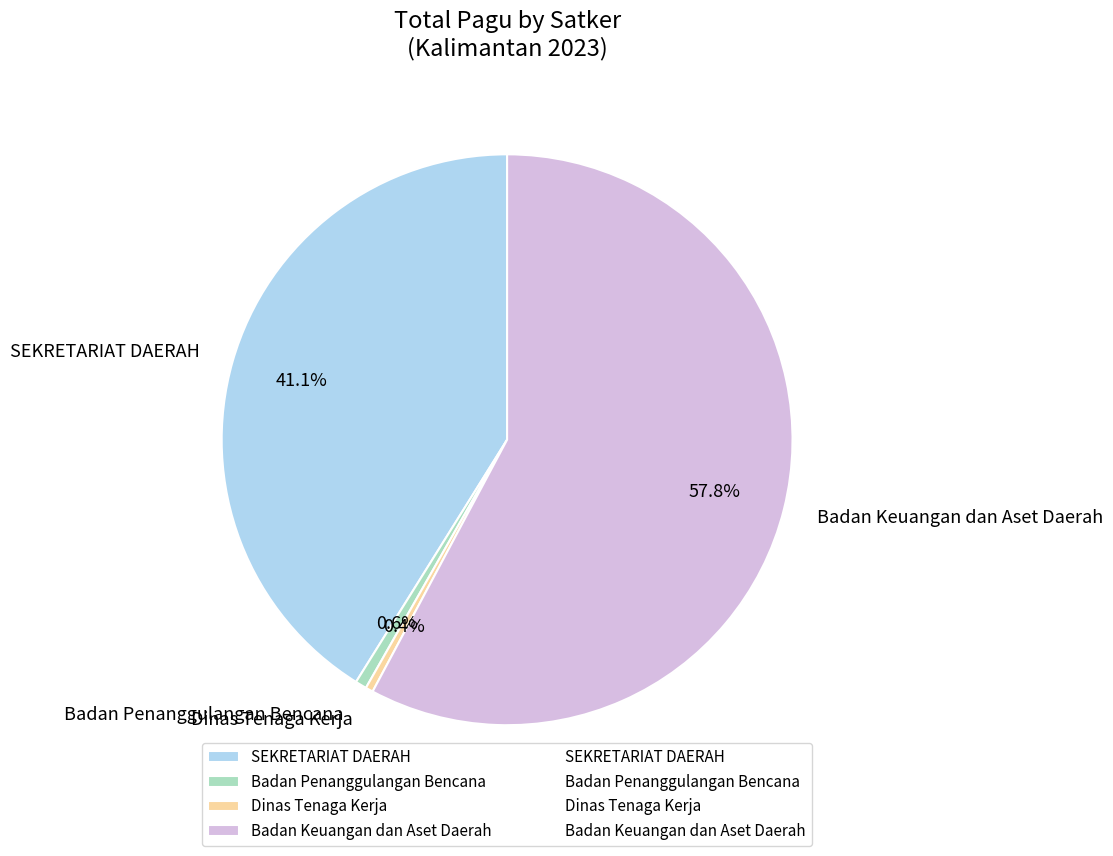

Is the sum of SEKRETARIAT DAERAH and Dinas Tenaga Kerja greater than half?

No